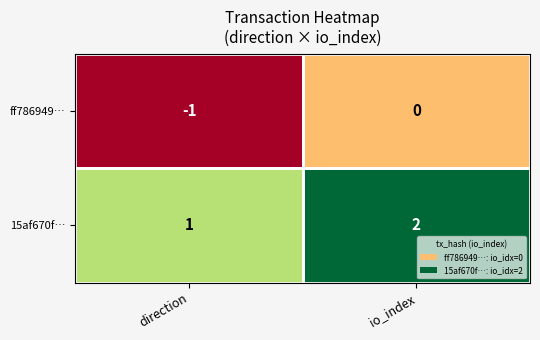

Is the value of 15af670f… at direction greater than the value of ff786949… at direction?

Yes